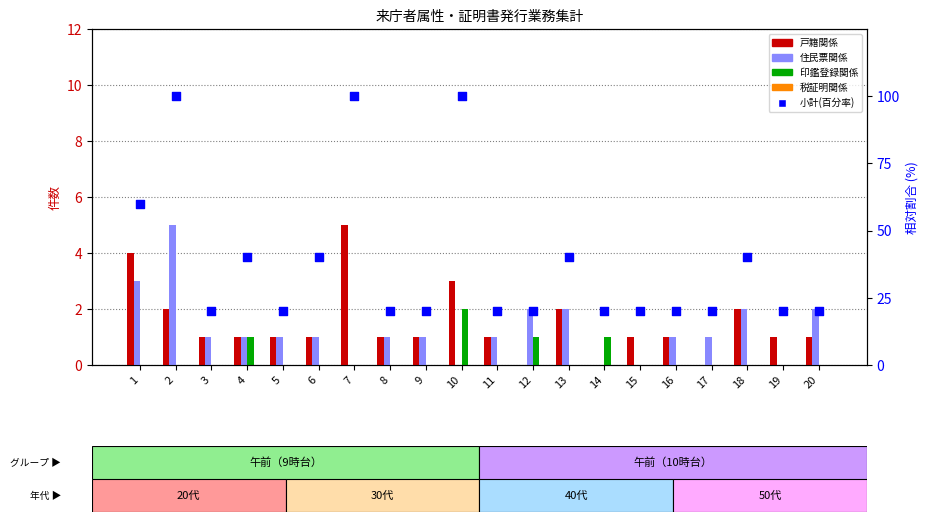

Is the value of 税証明関係 at 11 greater than the value of 小計(百分率) at 18?

No